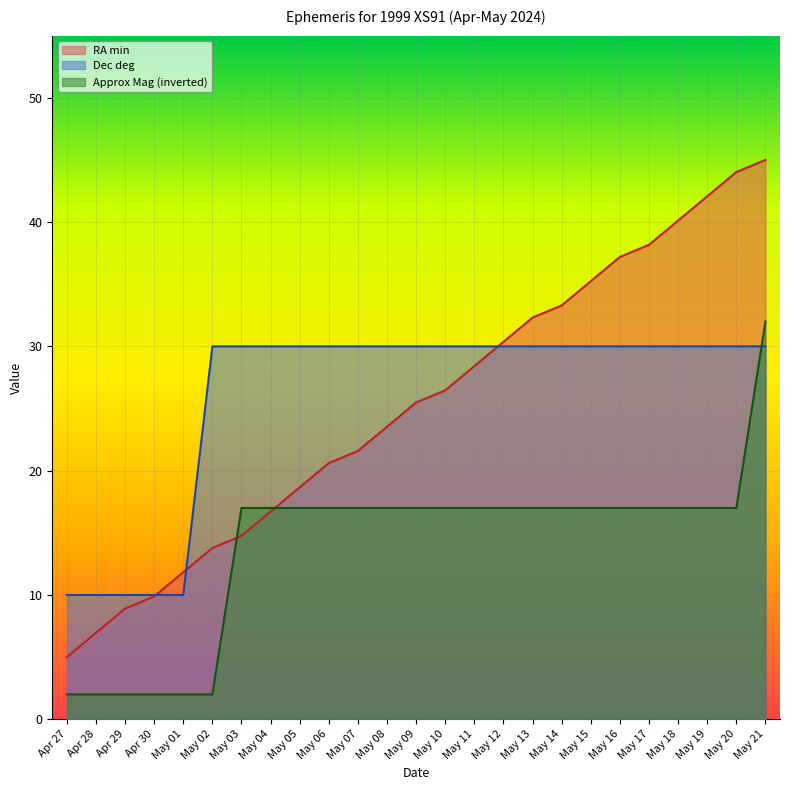

Is it true that RA min equals 38.2 at May 17?

True